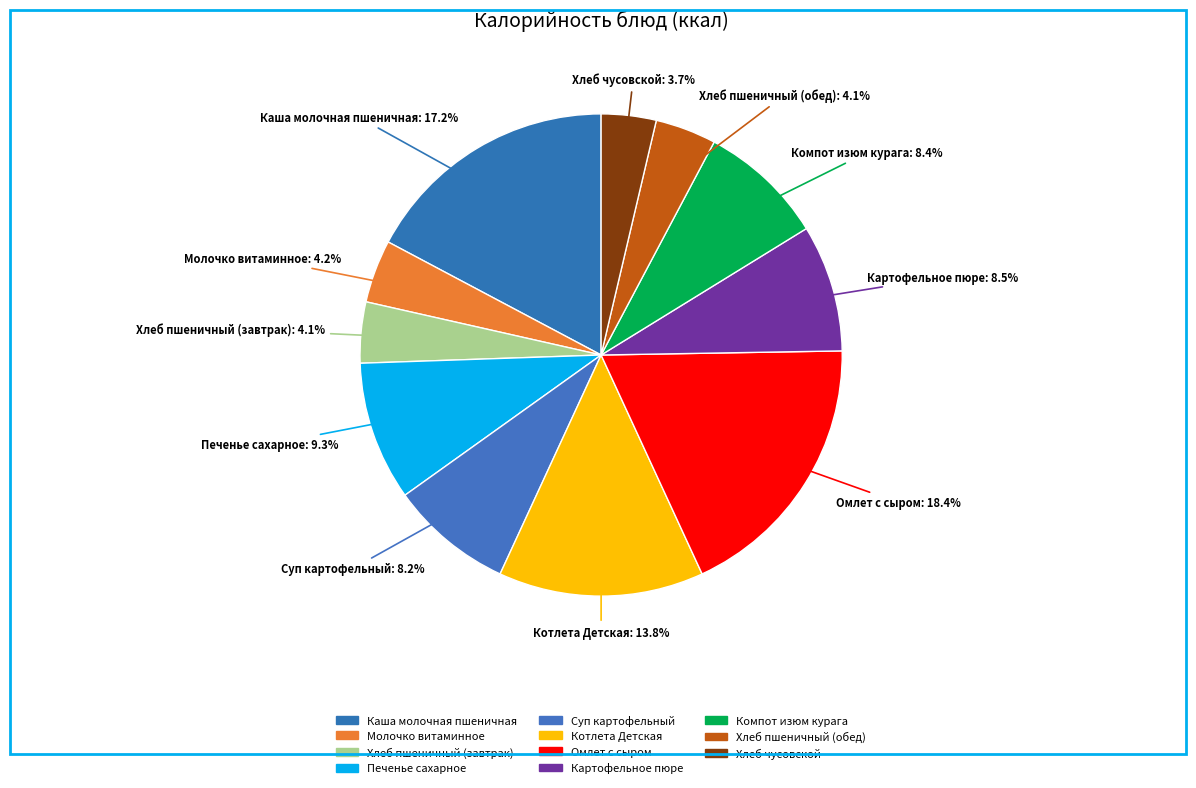

What is the ratio of the value at Хлеб пшеничный (обед) to the value at Печенье сахарное?

0.4